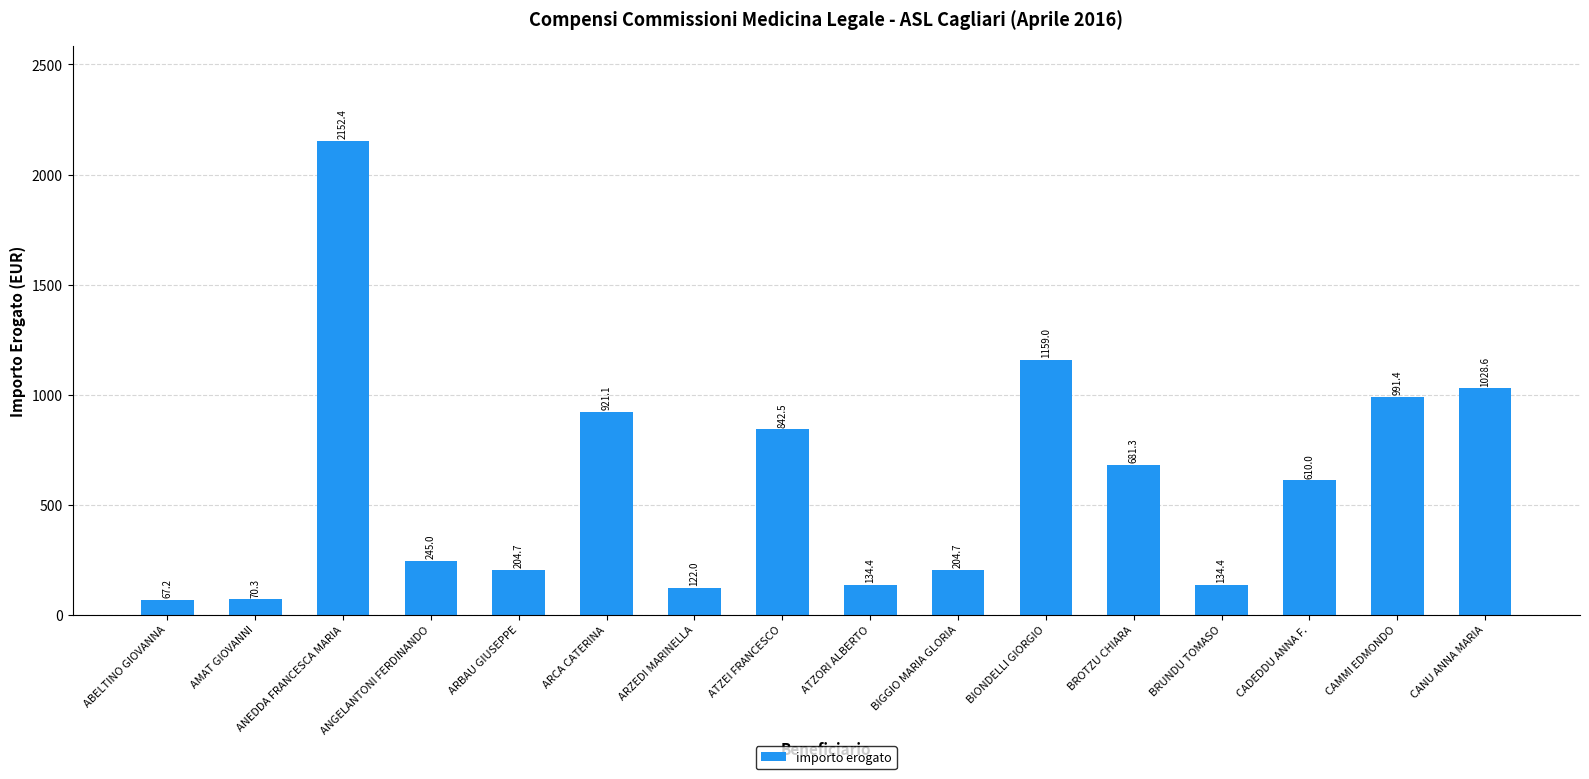

How many values are below 610?

8